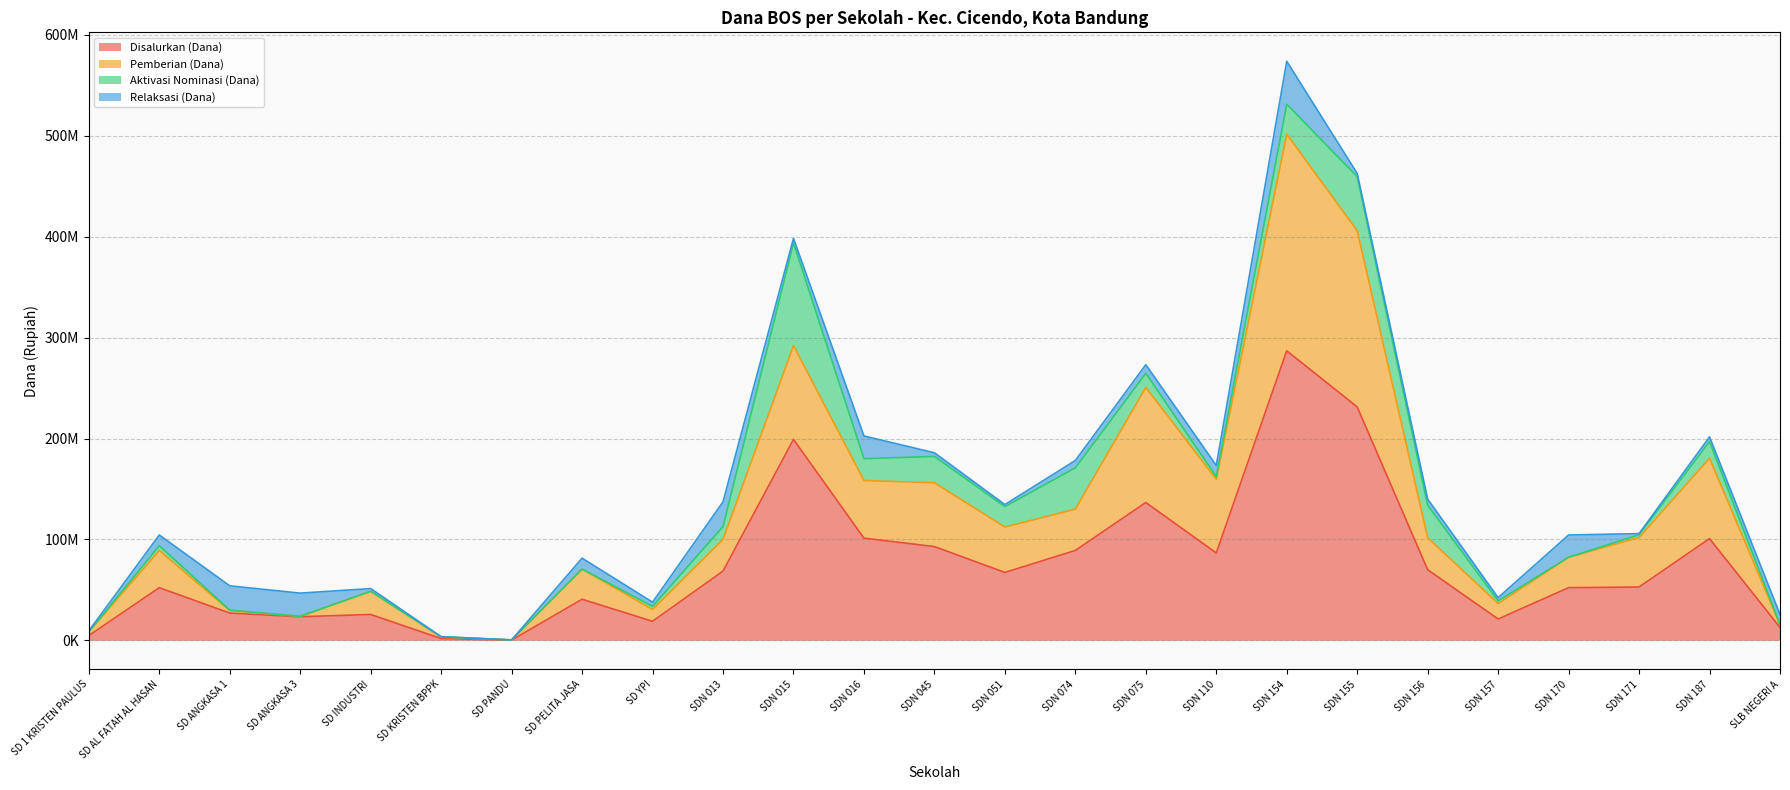

What position from the left is SDN 155?

19